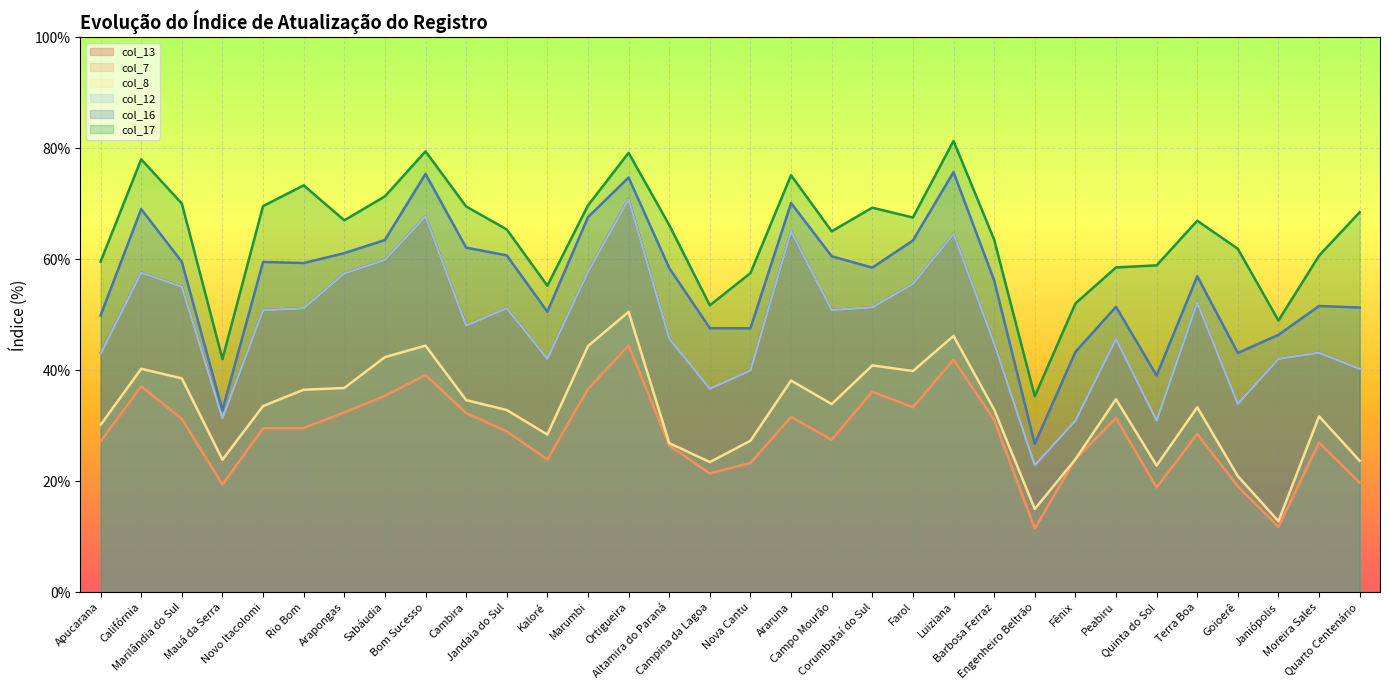

In col_16 (2025-06-10), how many points are lower than both neighbors (excluding endpoints)?

8